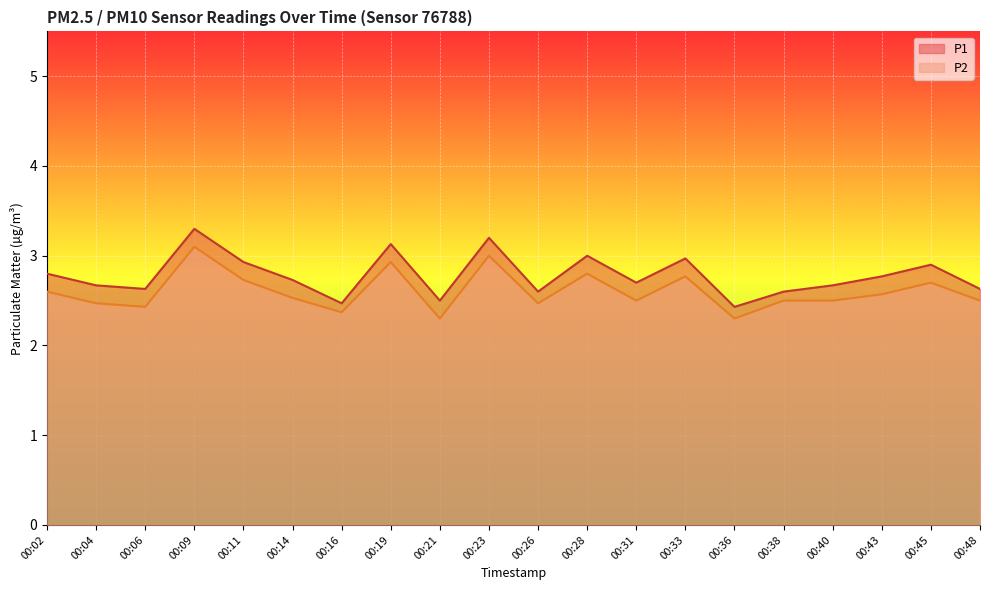

True or false: P2 has more than 2 points higher than both neighbors.

True